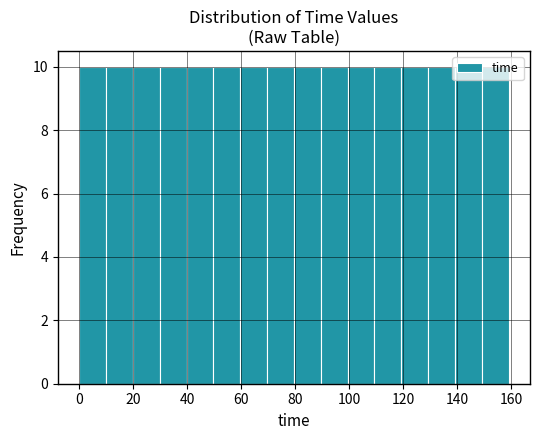

What is the height of the bar covering 70 to 80 on the x-axis? Neither the bar edges nor the heights are printed on the chart, so give them approximately, as read against the axes.

10